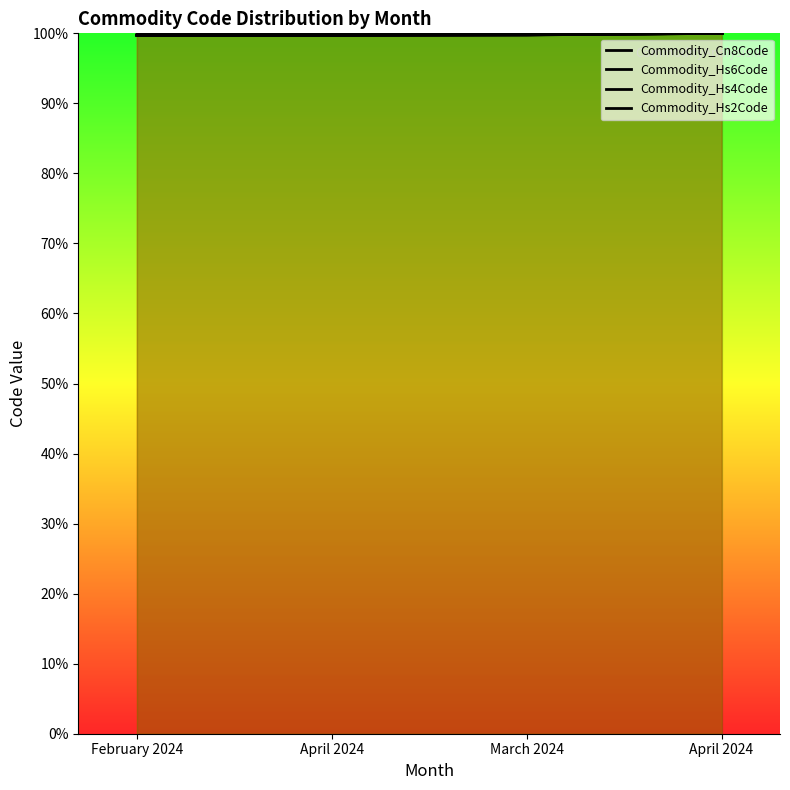

How many categories are shown in the chart?

4